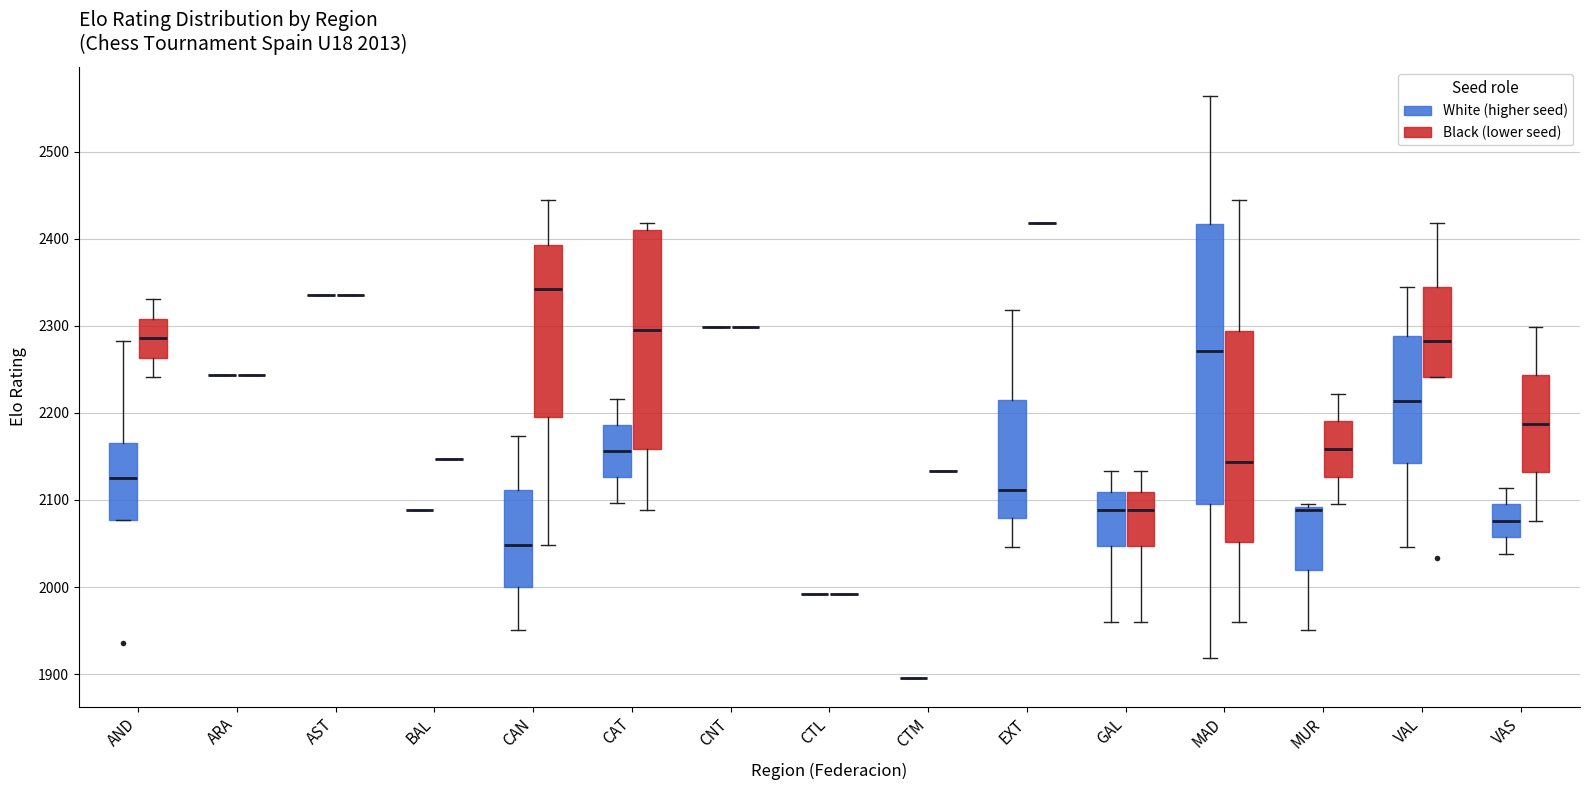

Which box is the tallest, from its lower edge to its upper edge?

MAD (White (higher seed))